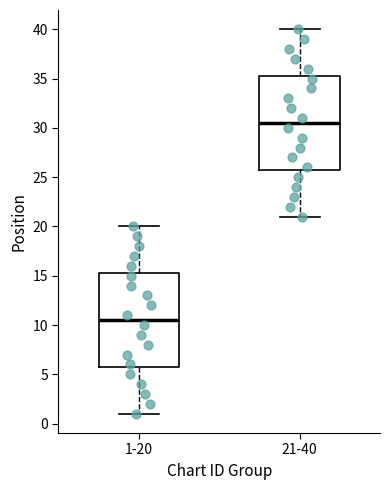

Reading left to right, read every box against the y-axis: the position of its median line, the range the box covers, and the ends of its whiskers. The values are not printed on the chart, so give them approximately, as read against the axis.

1-20: median 10.5, box 6.0 to 15.5, whiskers 1.0 to 20.0
21-40: median 30.5, box 26.0 to 35.5, whiskers 21.0 to 40.0